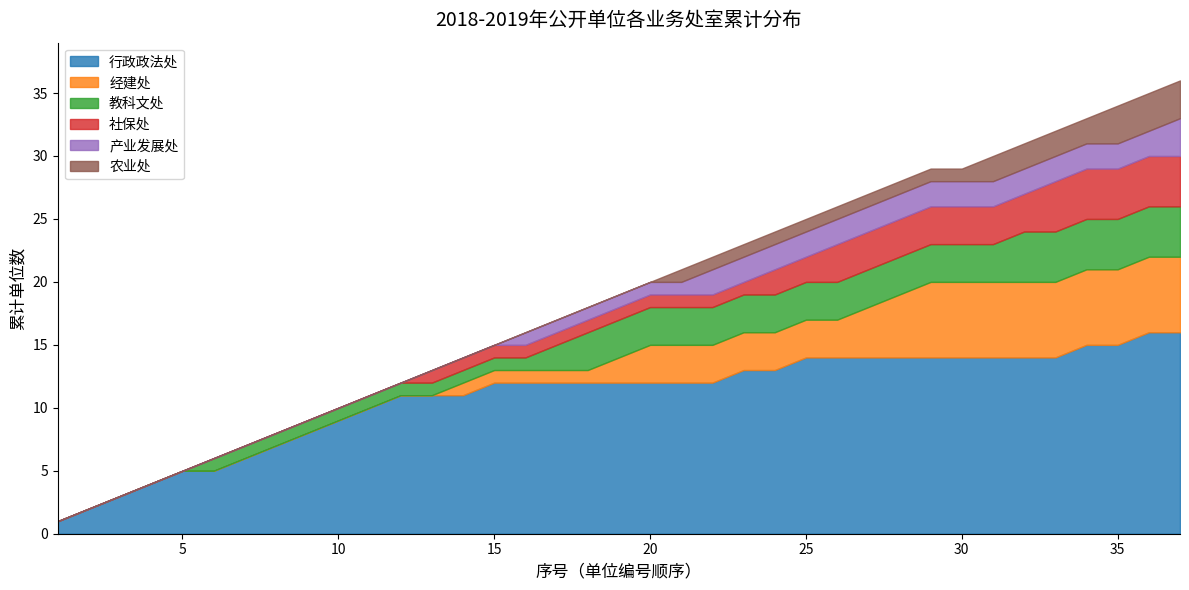

What is the highest value of the 行政政法处 series?

16